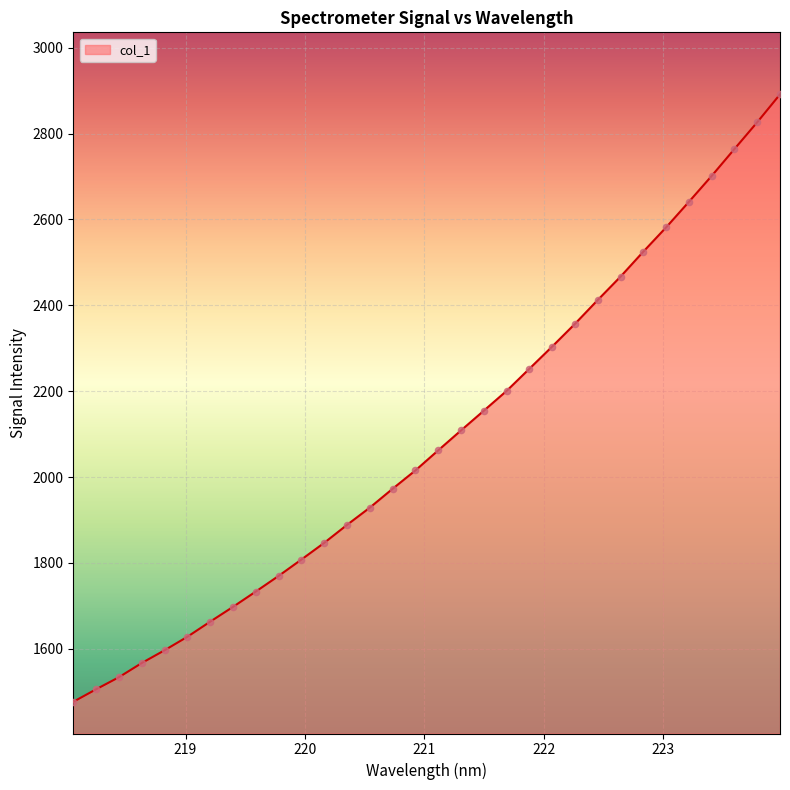

What is the greatest value displayed?

2891.4